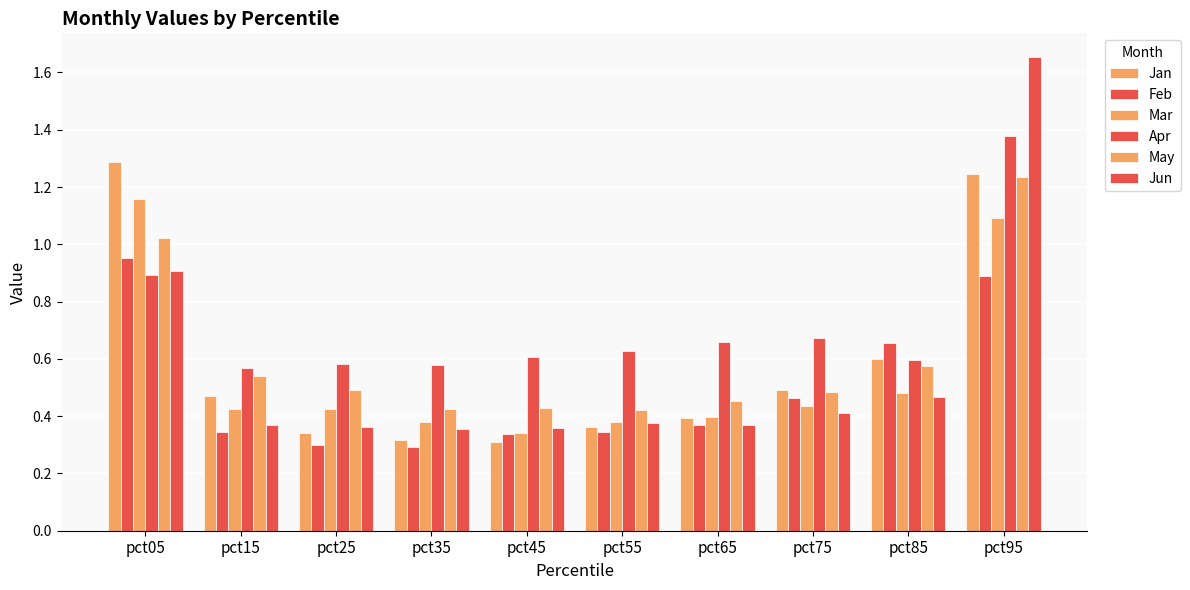

Reading left to right, what are all the values shown in this chart?

Jan: 1.3	0.5	0.3	0.3	0.3	0.4	0.4	0.5	0.6	1.2
Feb: 1.0	0.3	0.3	0.3	0.3	0.3	0.4	0.5	0.7	0.9
Mar: 1.2	0.4	0.4	0.4	0.3	0.4	0.4	0.4	0.5	1.1
Apr: 0.9	0.6	0.6	0.6	0.6	0.6	0.7	0.7	0.6	1.4
May: 1.0	0.5	0.5	0.4	0.4	0.4	0.5	0.5	0.6	1.2
Jun: 0.9	0.4	0.4	0.4	0.4	0.4	0.4	0.4	0.5	1.7